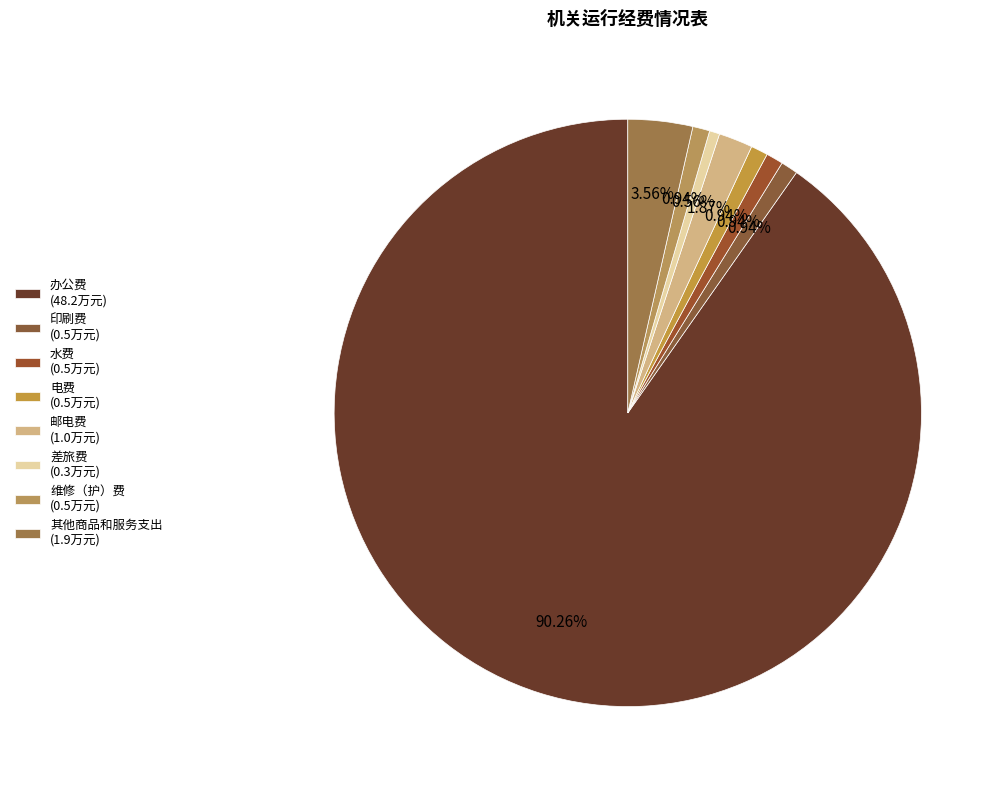

Which category has the biggest portion of the pie?

办公费